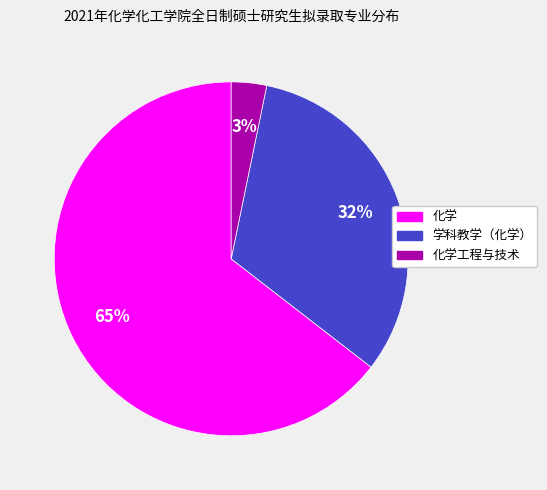

Which slice is the smallest?

化学工程与技术